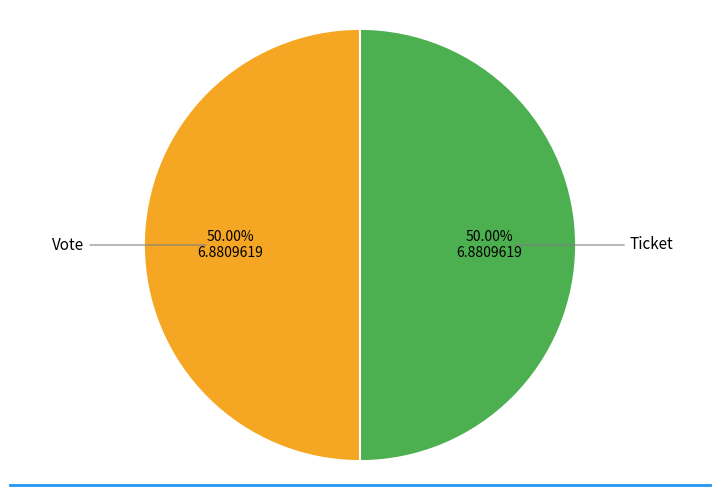

Which category has the biggest portion of the pie?

Vote